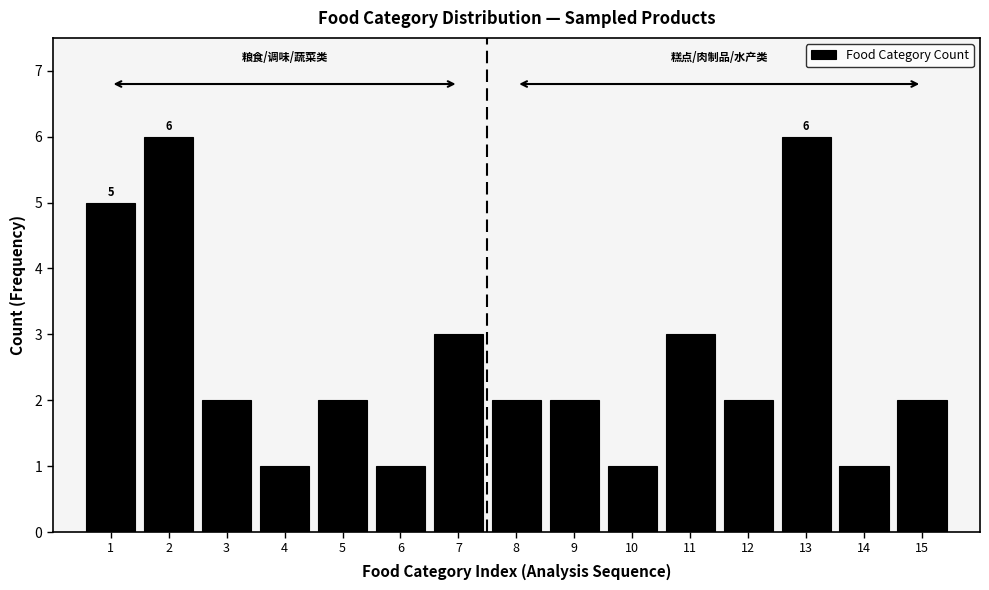

Reading left to right, what are all the values shown in this chart?

5	6	2	1	2	1	3	2	2	1	3	2	6	1	2